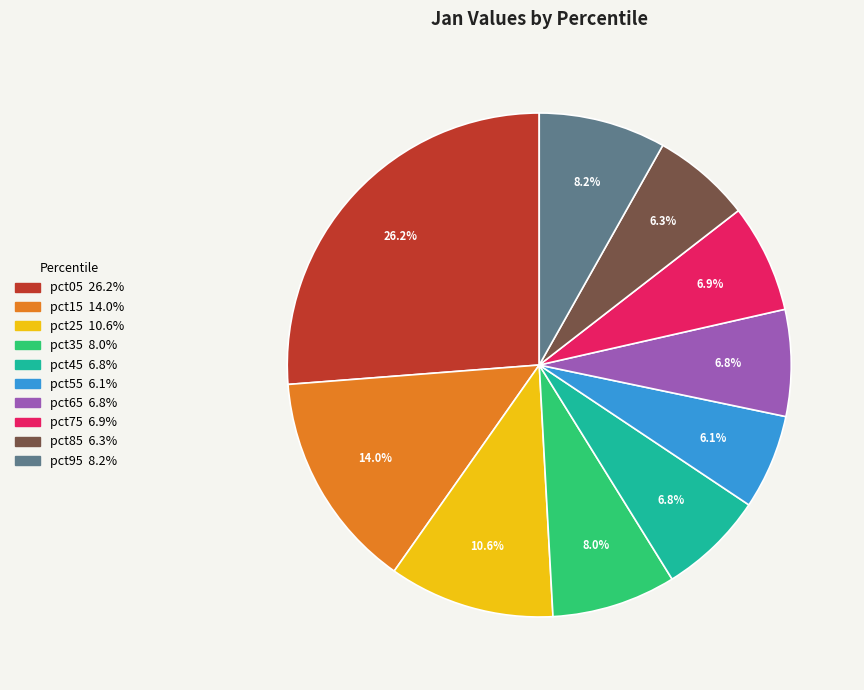

What percentage is NOT represented by pct05?

73.8%